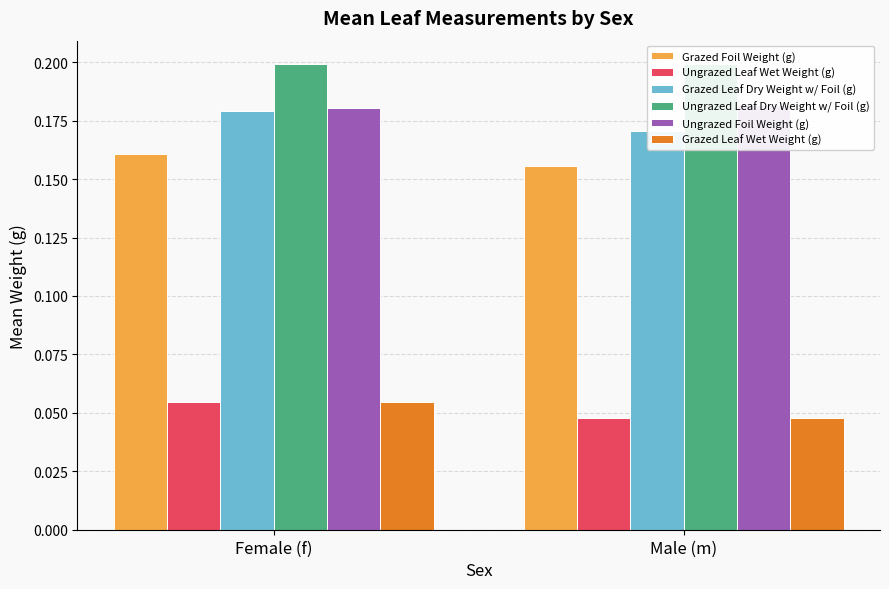

Read the Grazed Foil Weight (g) value at Male (m).

0.2